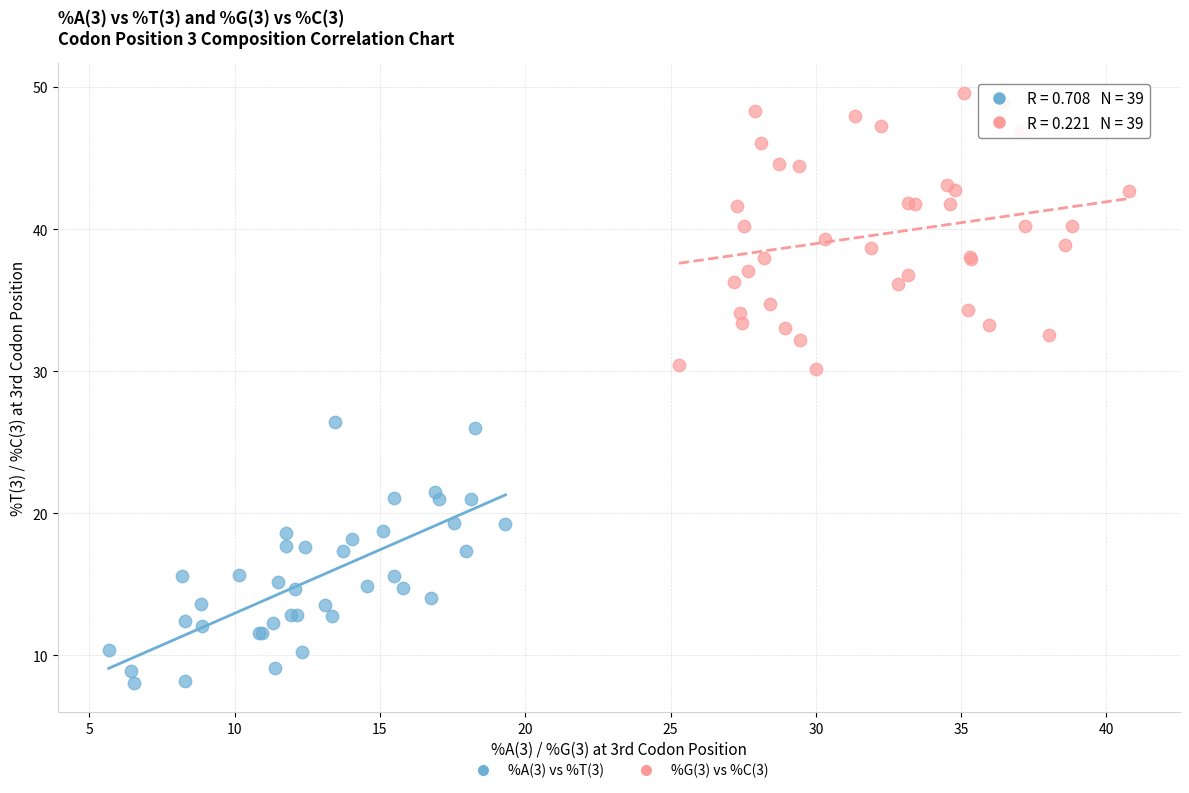

Which series contains the lowest Y value?

%A(3) vs %T(3)